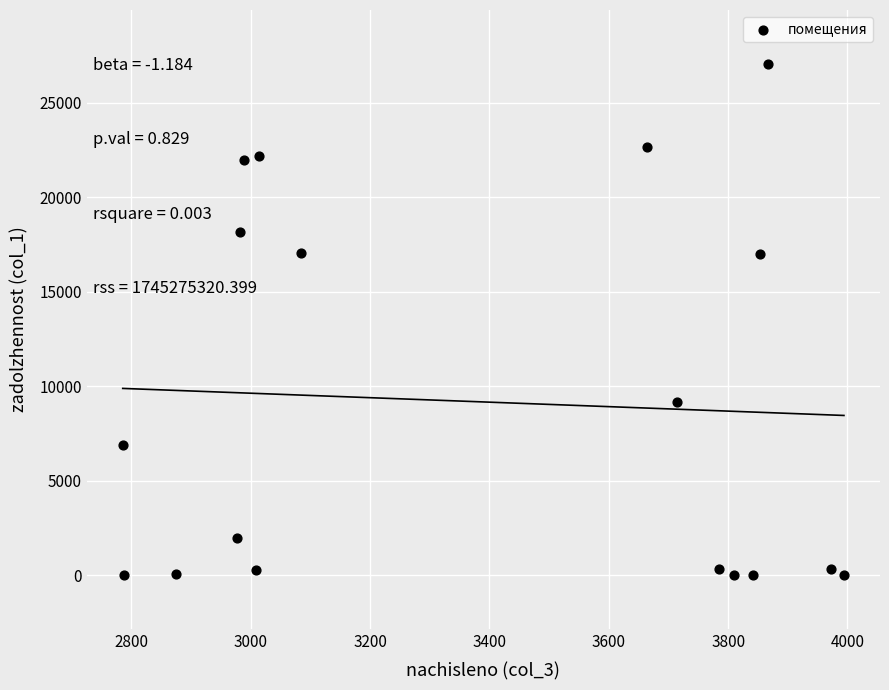

What is the range of X values (max minus min)?

1208.4